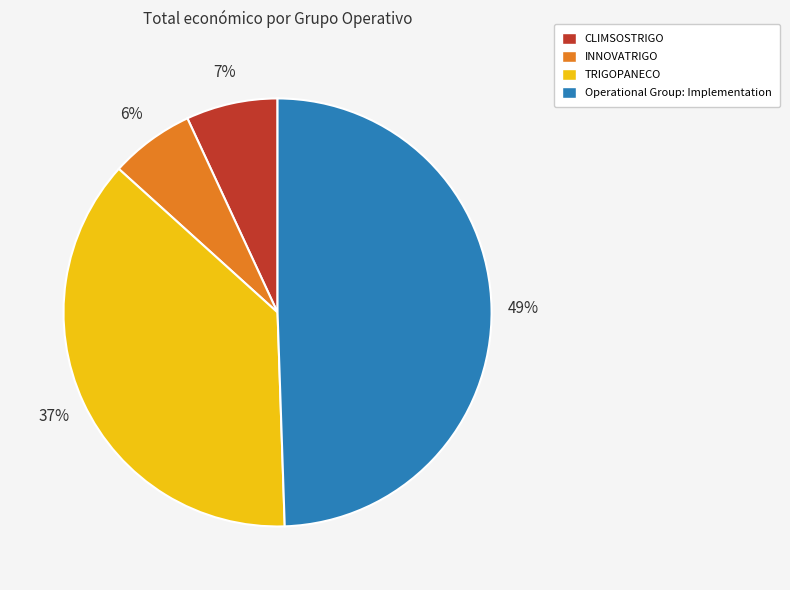

To the nearest percent, what is the difference between the largest and smallest slice percentages?

43%